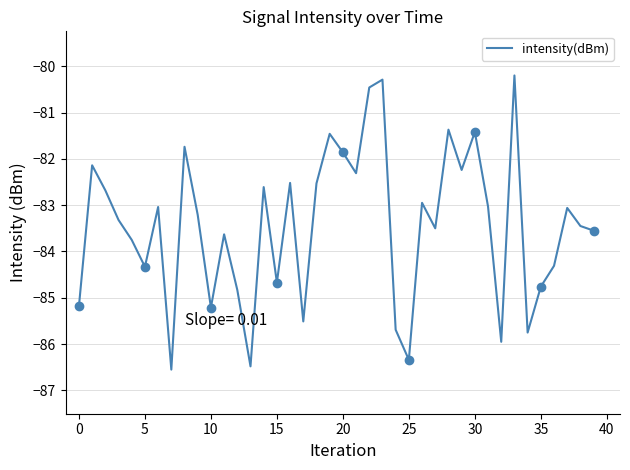

Is it true that intensity(dBm) equals -81.4 at 30?

True